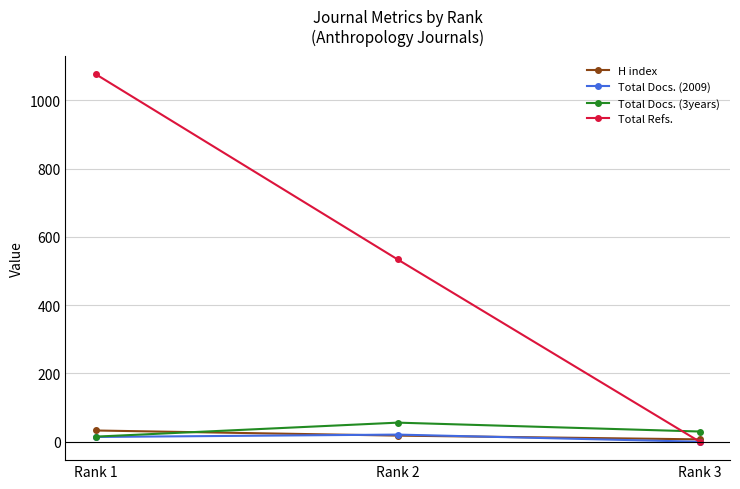

Which category has the highest value in the H index series?

Rank 1